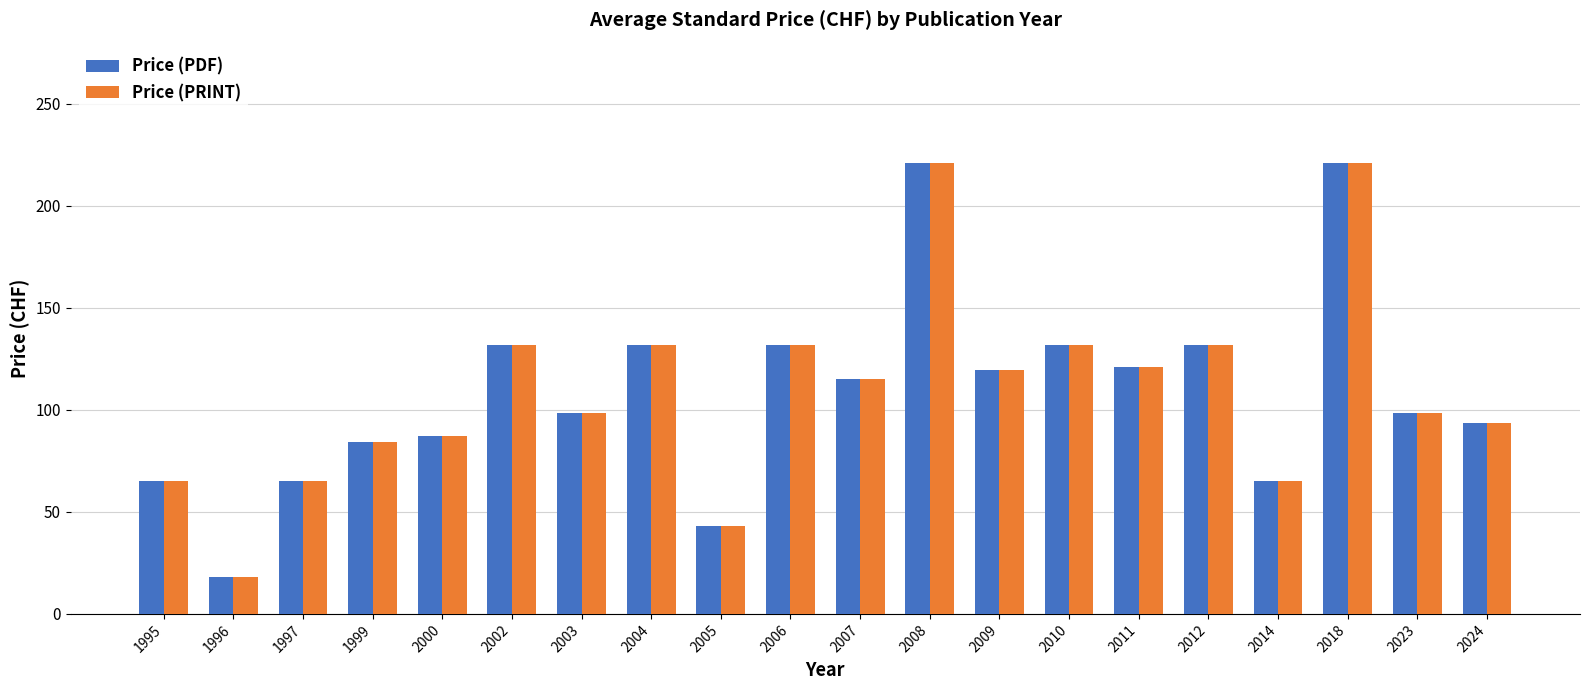

Where does the Price (PDF) series first go above 115?

2002